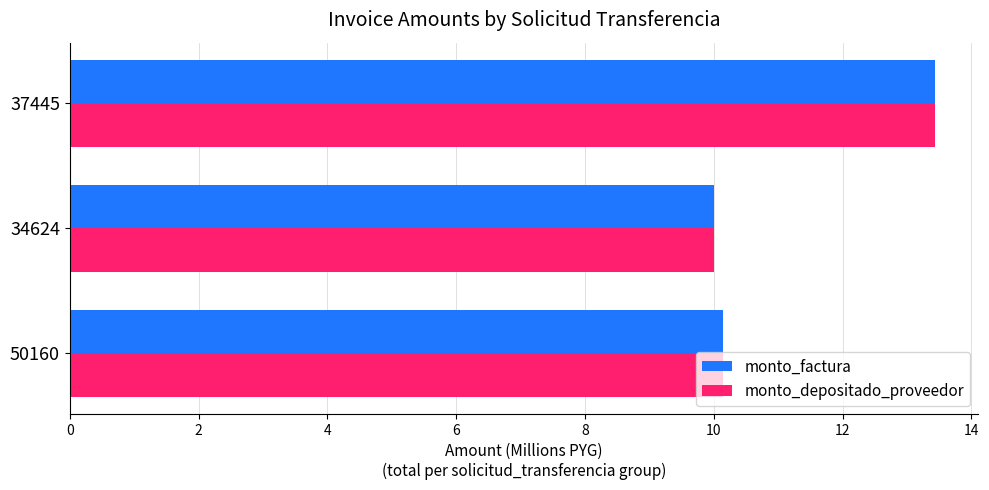

Is it true that monto_depositado_proveedor equals 23.0 at 37445?

False